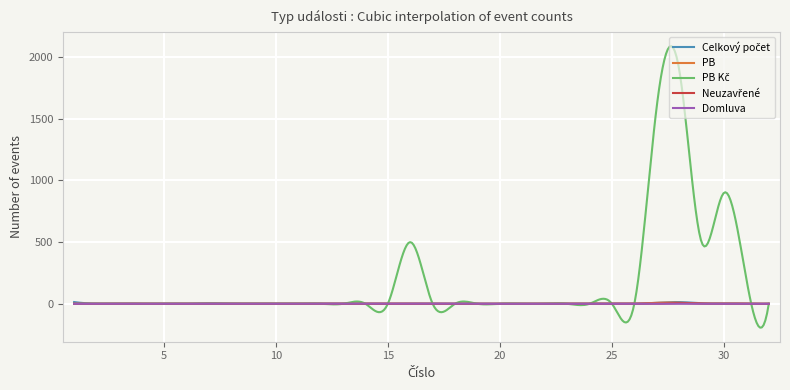

What is the maximum value shown in the chart?

2089.2